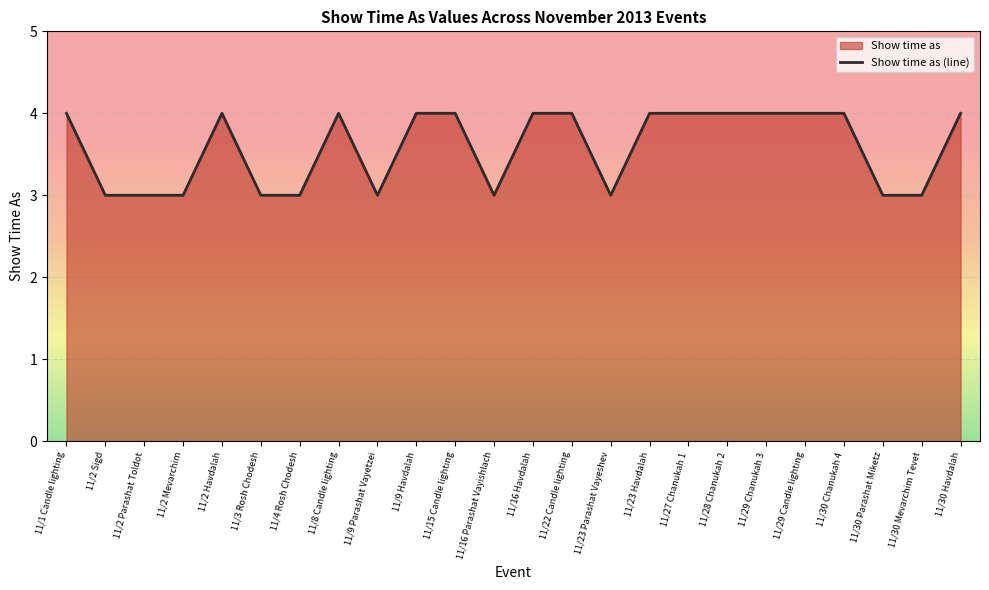

Rank the categories by value from highest to lowest.

11/1 Candle lighting, 11/2 Havdalah, 11/8 Candle lighting, 11/9 Havdalah, 11/15 Candle lighting, 11/16 Havdalah, 11/22 Candle lighting, 11/23 Havdalah, 11/27 Chanukah 1, 11/28 Chanukah 2, 11/29 Chanukah 3, 11/29 Candle lighting, 11/30 Chanukah 4, 11/30 Havdalah, 11/2 Sigd, 11/2 Parashat Toldot, 11/2 Mevarchim, 11/3 Rosh Chodesh, 11/4 Rosh Chodesh, 11/9 Parashat Vayetzei, 11/16 Parashat Vayishlach, 11/23 Parashat Vayeshev, 11/30 Parashat Miketz, 11/30 Mevarchim Tevet